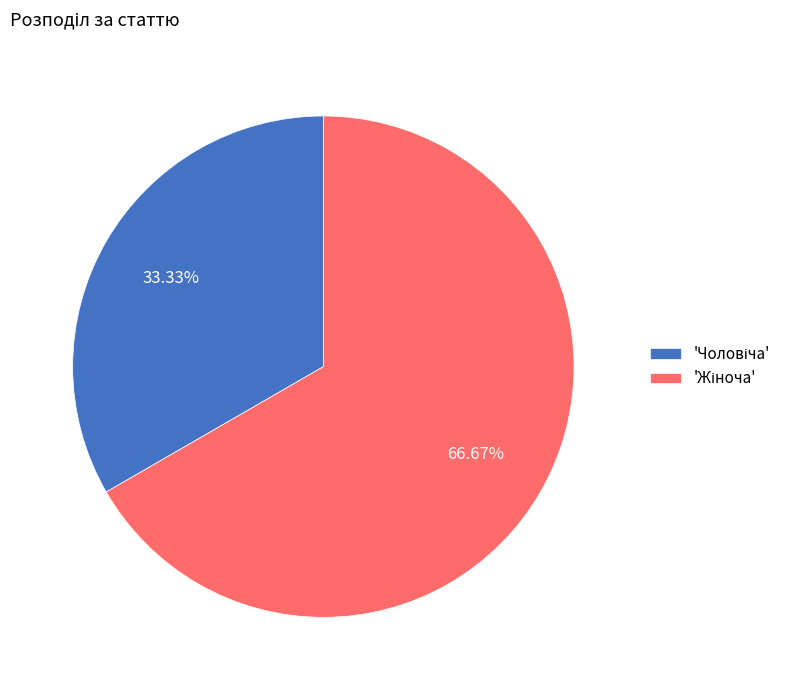

Does any single category account for the majority?

Yes